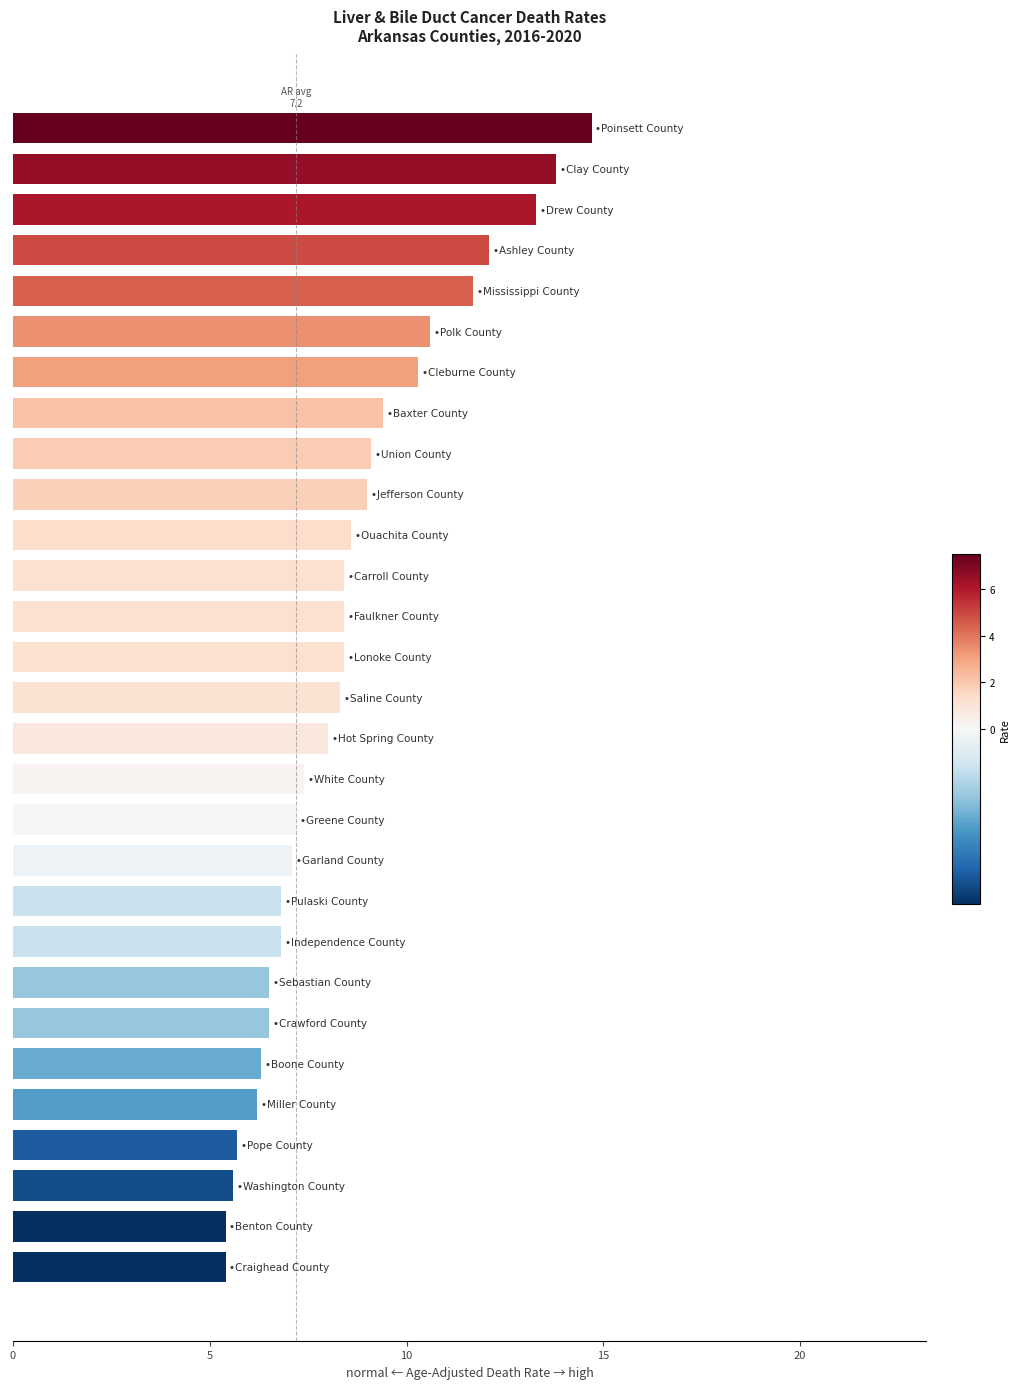

What is the difference between the second highest and second lowest values?

8.4